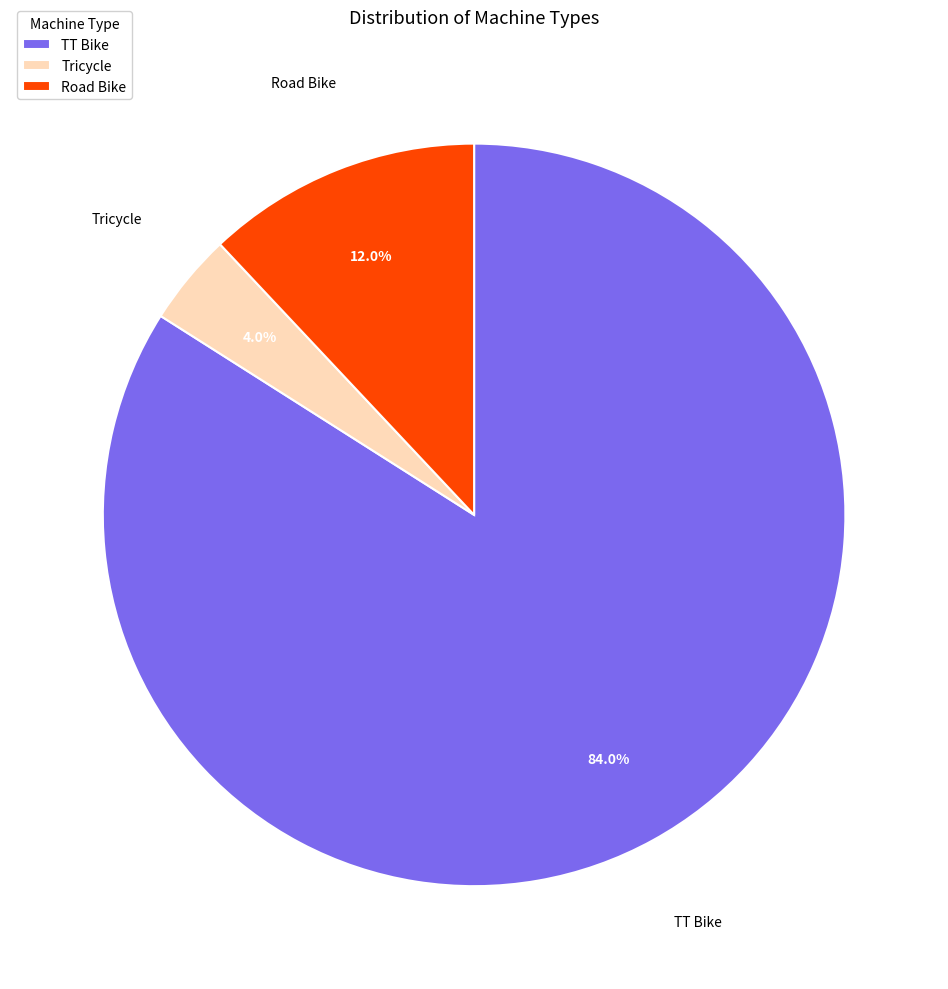

How much of the chart is everything except TT Bike?

16.0%